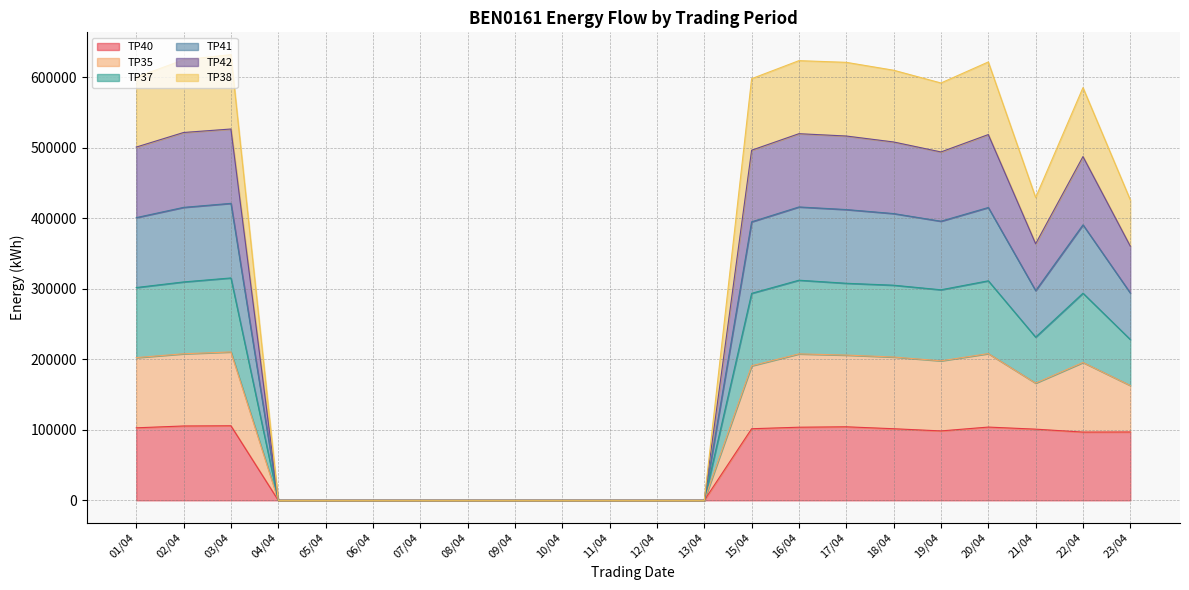

Which label corresponds to the smallest value in the chart?

04/04